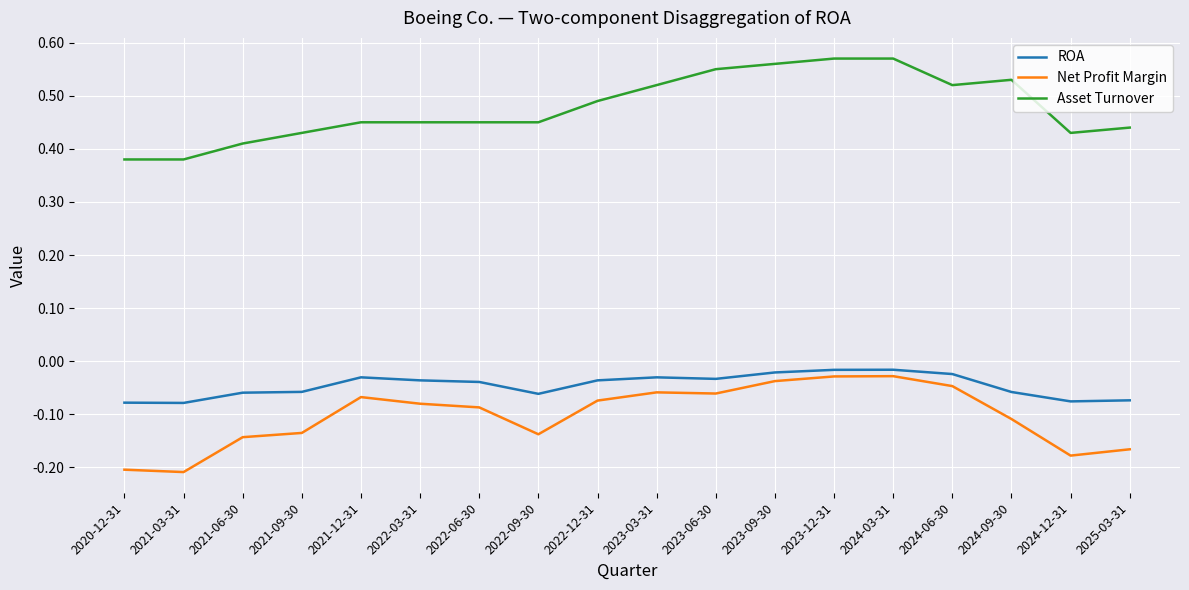

Rank the series by their maximum value, from lowest to highest.

Net Profit Margin, ROA, Asset Turnover